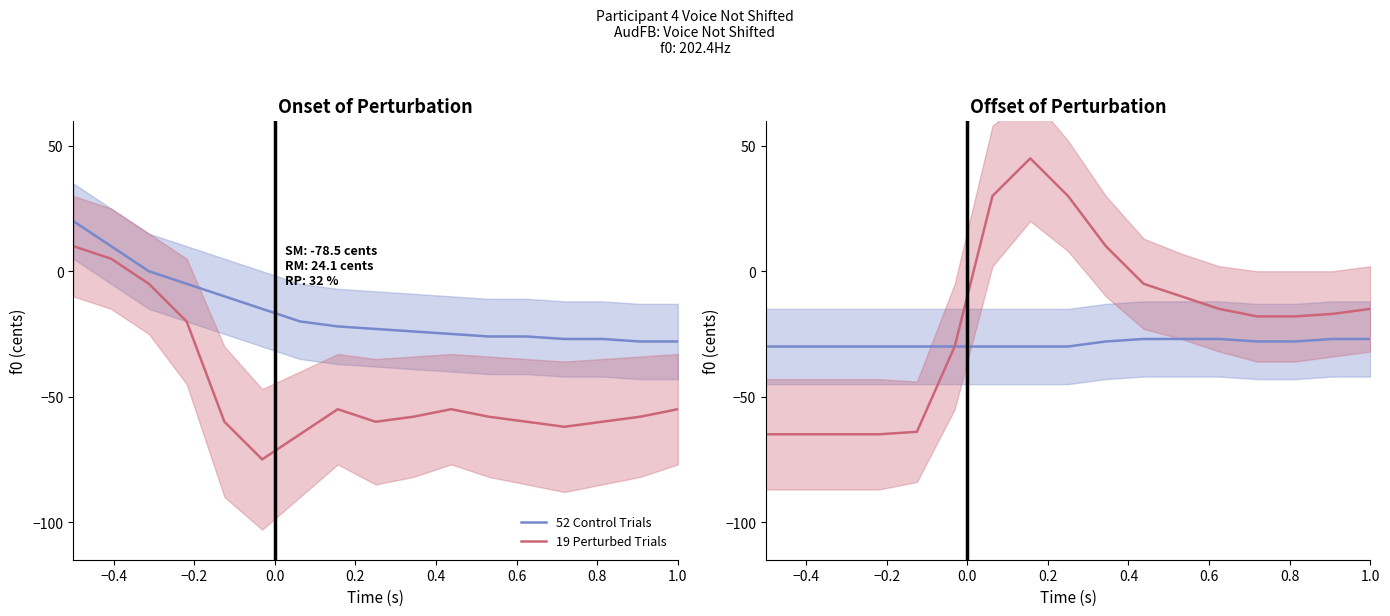

Count the 52 Control Trials values in the range -30 to -27.

17